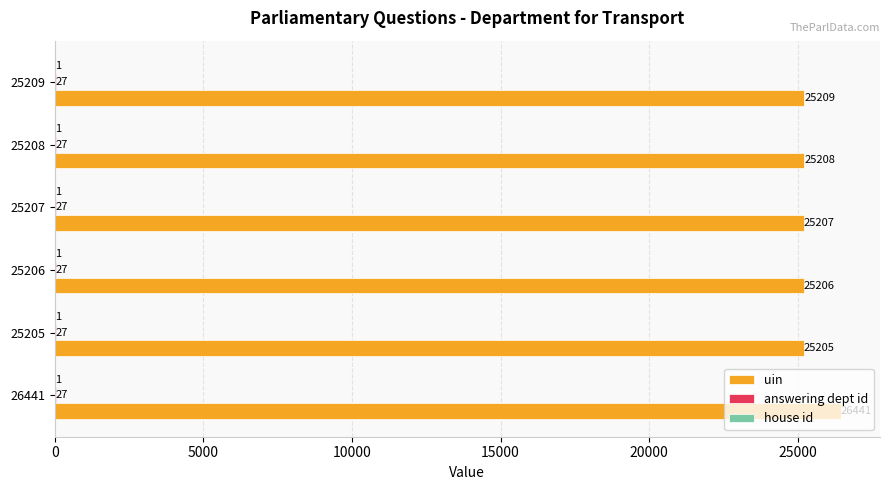

The value of uin at 25205 is 15740. True or false?

False